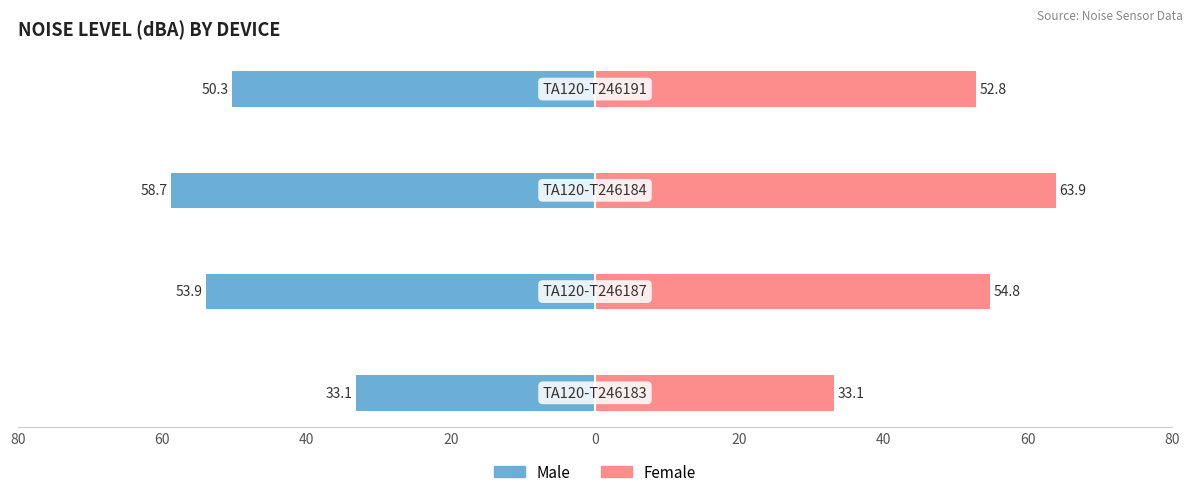

How many values in the Female series are below 54?

2